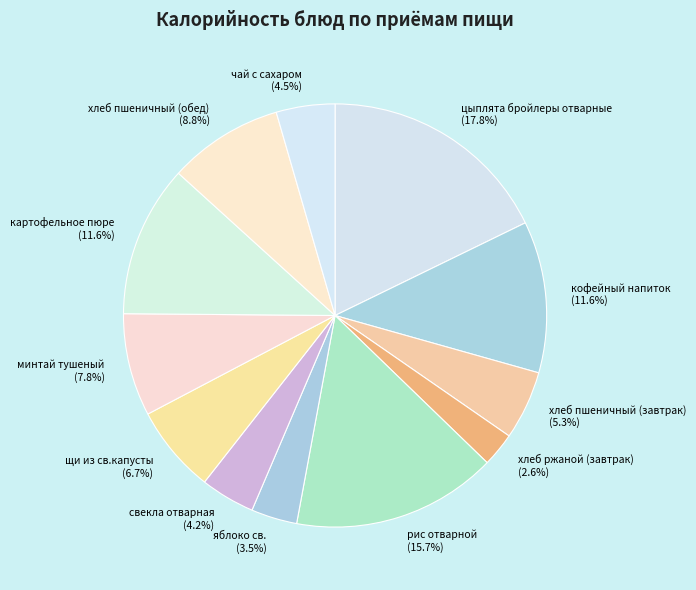

To the nearest percent, what percentage of the pie is свекла отварная?

4%